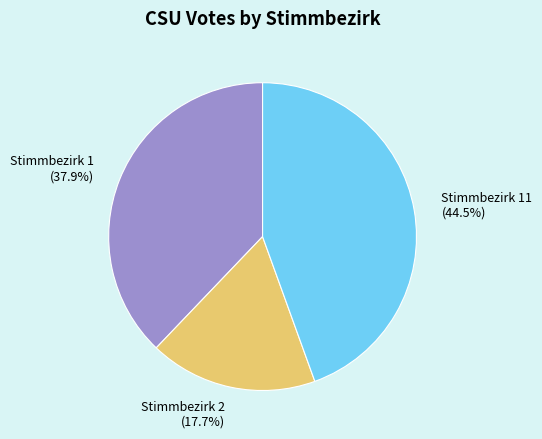

Is it true that Stimmbezirk 2 is 31% of the pie?

False